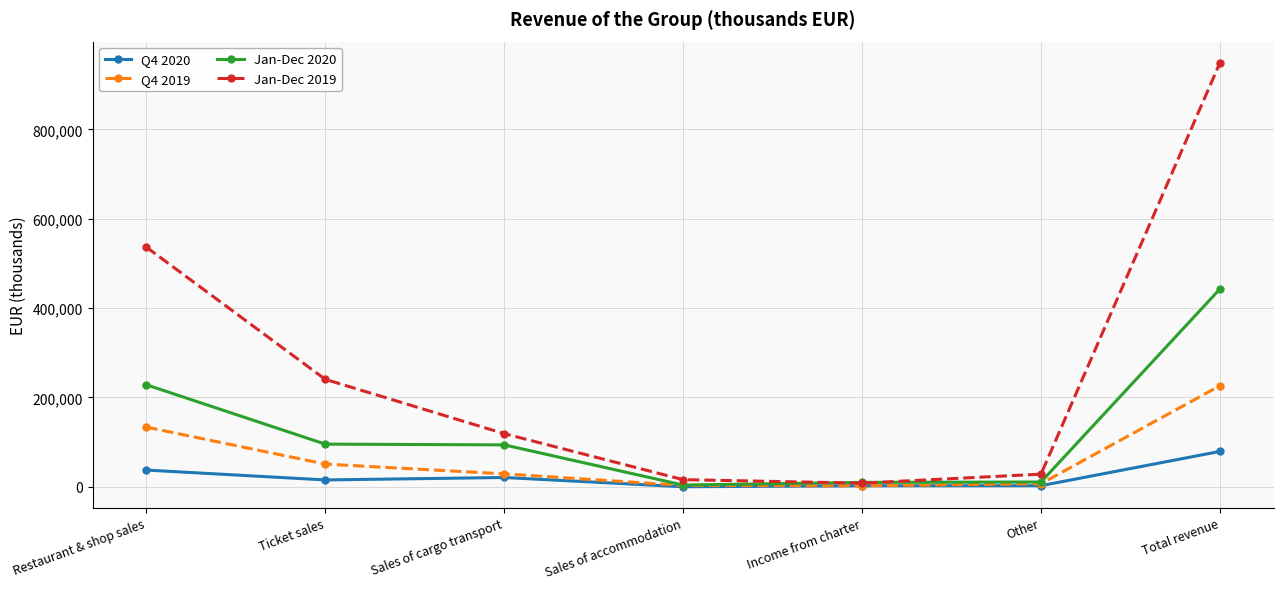

What is the value of the Q4 2020 point at the 2nd from the left?

15458.5